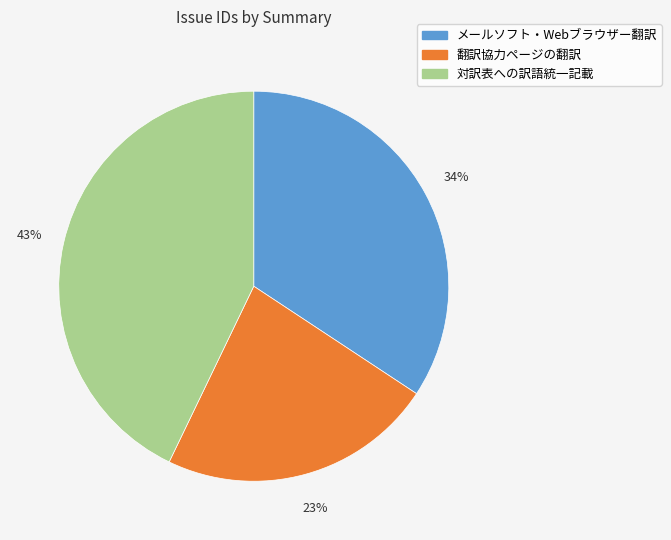

To the nearest percent, what is the average slice percentage?

33%